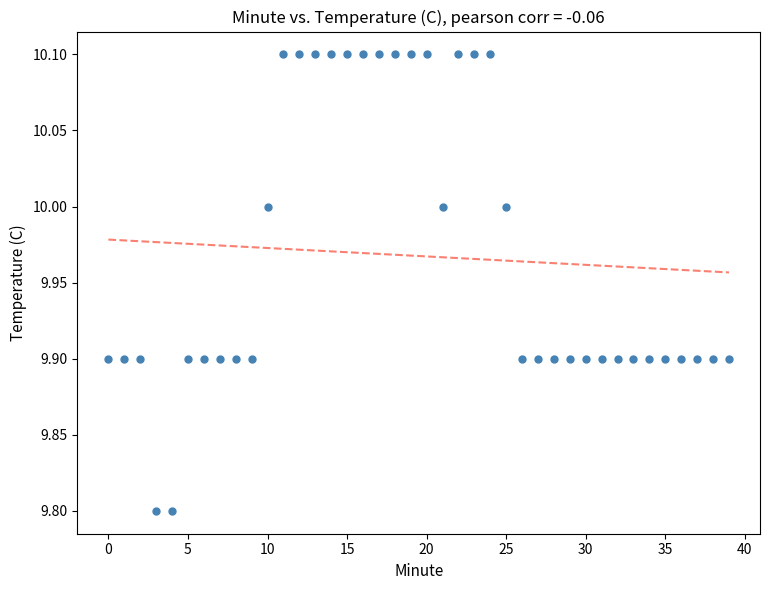

What is the range of Y values (max minus min)?

0.3